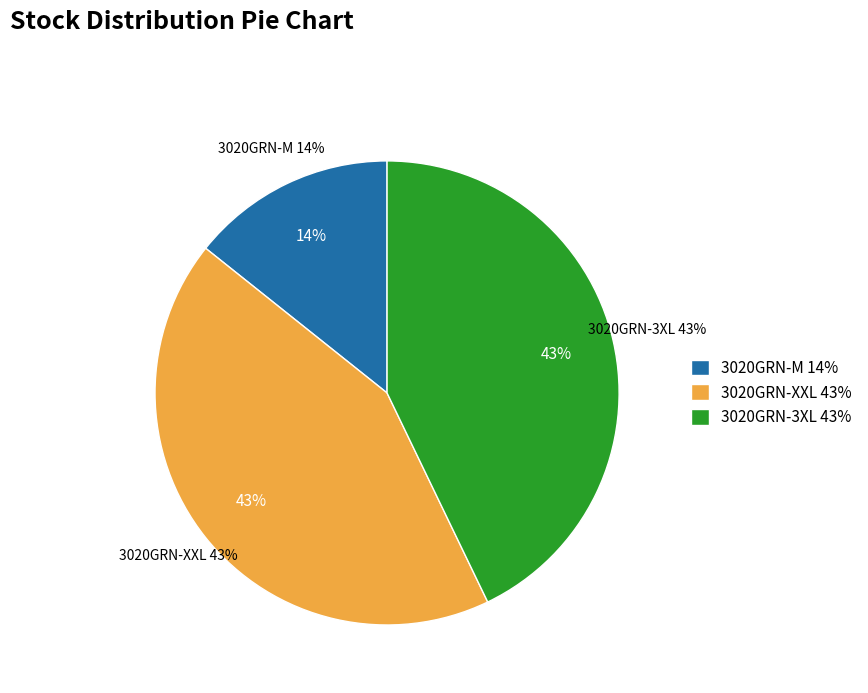

Which has a higher value, 3020GRN-XL or 3020GRN-M?

3020GRN-M